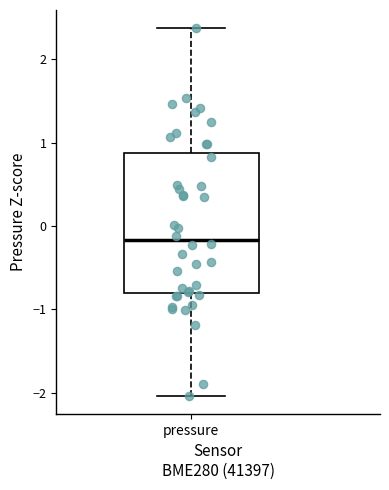

Where is the upper edge of the box for pressure on the y-axis? The values are not printed on the chart, so give them approximately, as read against the axis.

0.9